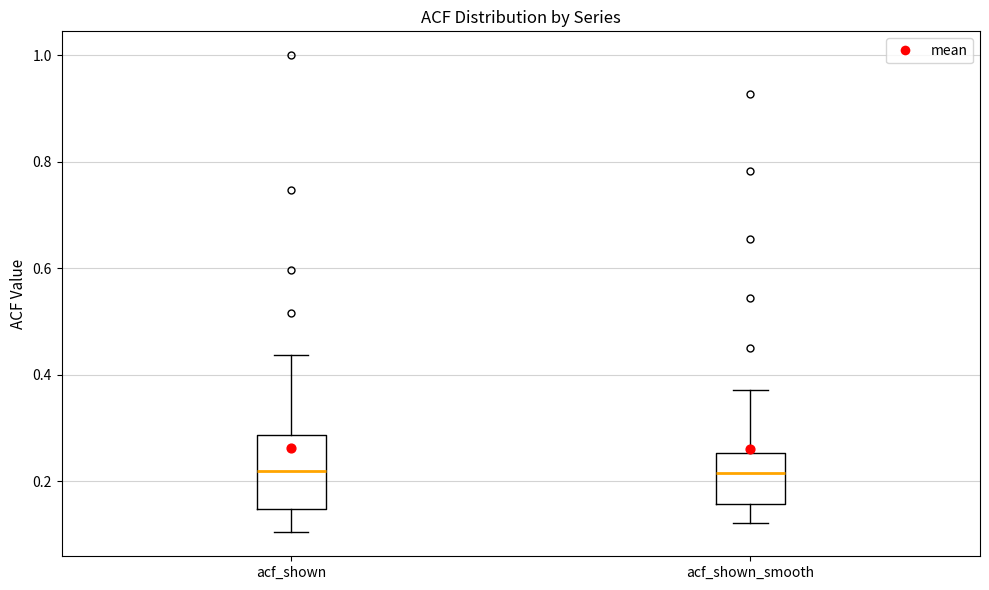

Reading left to right, transcribe this box plot: for each box, give where its median line is, the range the box spans, and where its two whiskers end, as read against the y-axis. The values are not printed on the chart, so give them approximately, as read against the axis.

acf_shown: median 0.22, box 0.14 to 0.28, whiskers 0.10 to 0.44
acf_shown_smooth: median 0.22, box 0.16 to 0.26, whiskers 0.12 to 0.38